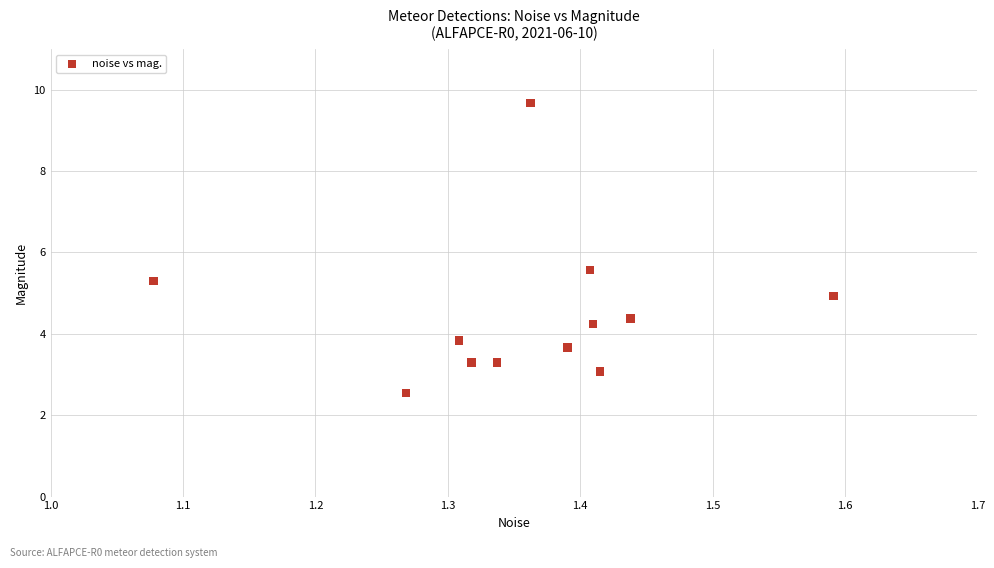

What is the average Y value?

4.5